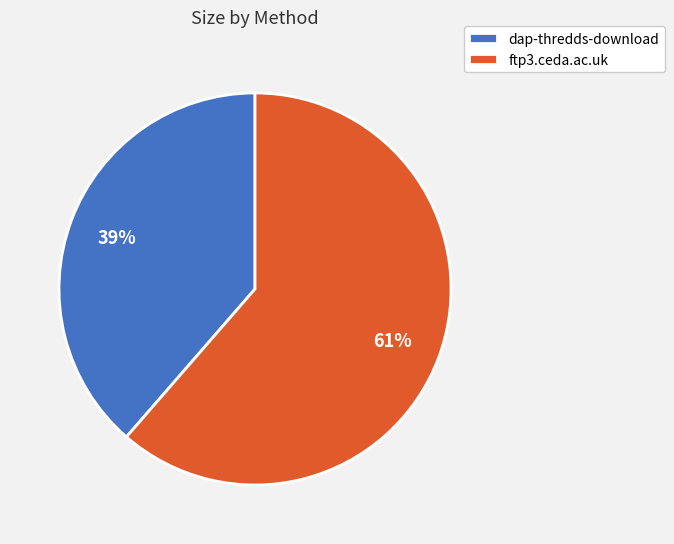

How many slices are in this pie chart?

2